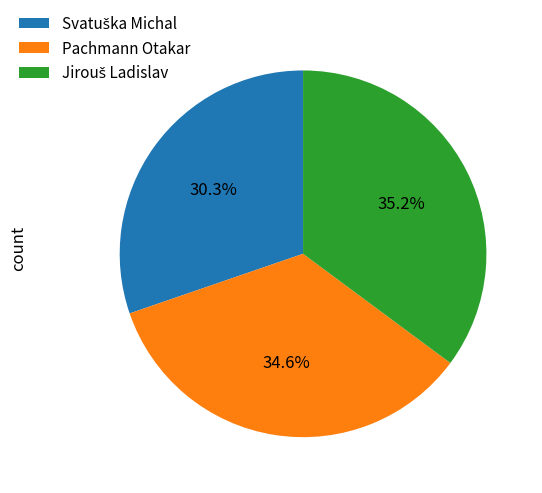

Does any single category account for the majority?

No